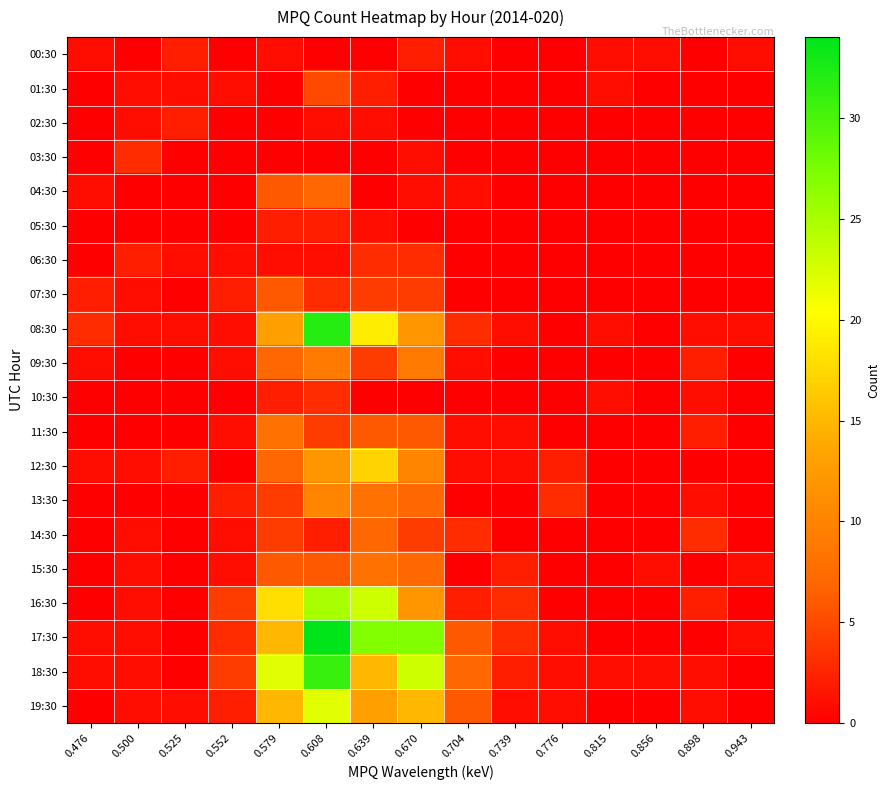

At 0.579, list the series in order from smallest to largest.

01:30, 02:30, 03:30, 00:30, 06:30, 05:30, 10:30, 13:30, 14:30, 04:30, 07:30, 15:30, 09:30, 12:30, 11:30, 08:30, 17:30, 19:30, 16:30, 18:30